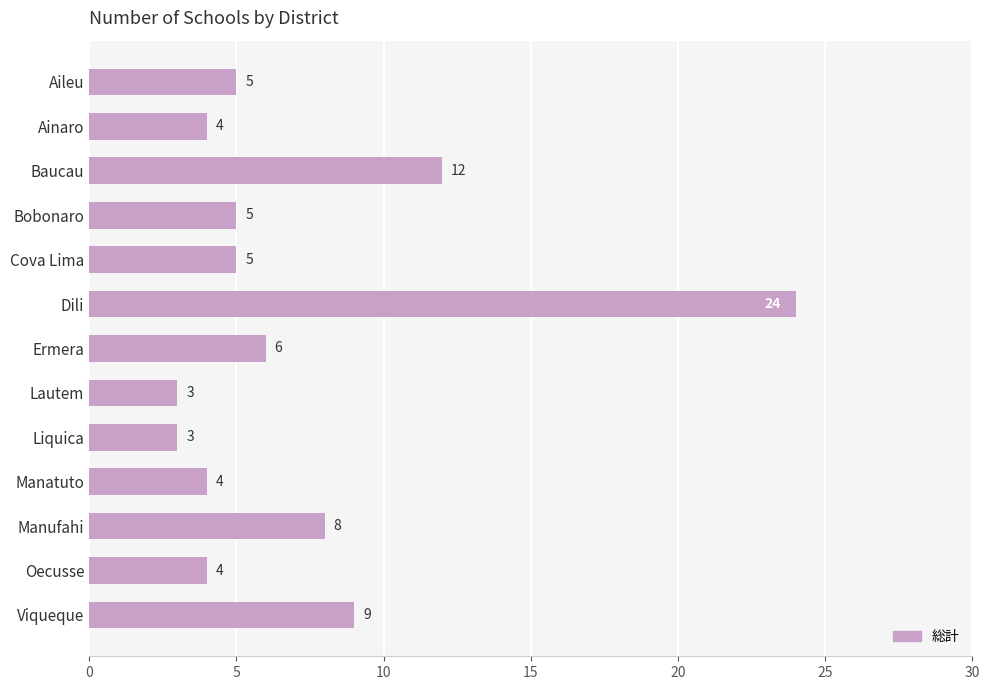

Reading top to bottom, extract all data points from this chart.

5	4	12	5	5	24	6	3	3	4	8	4	9